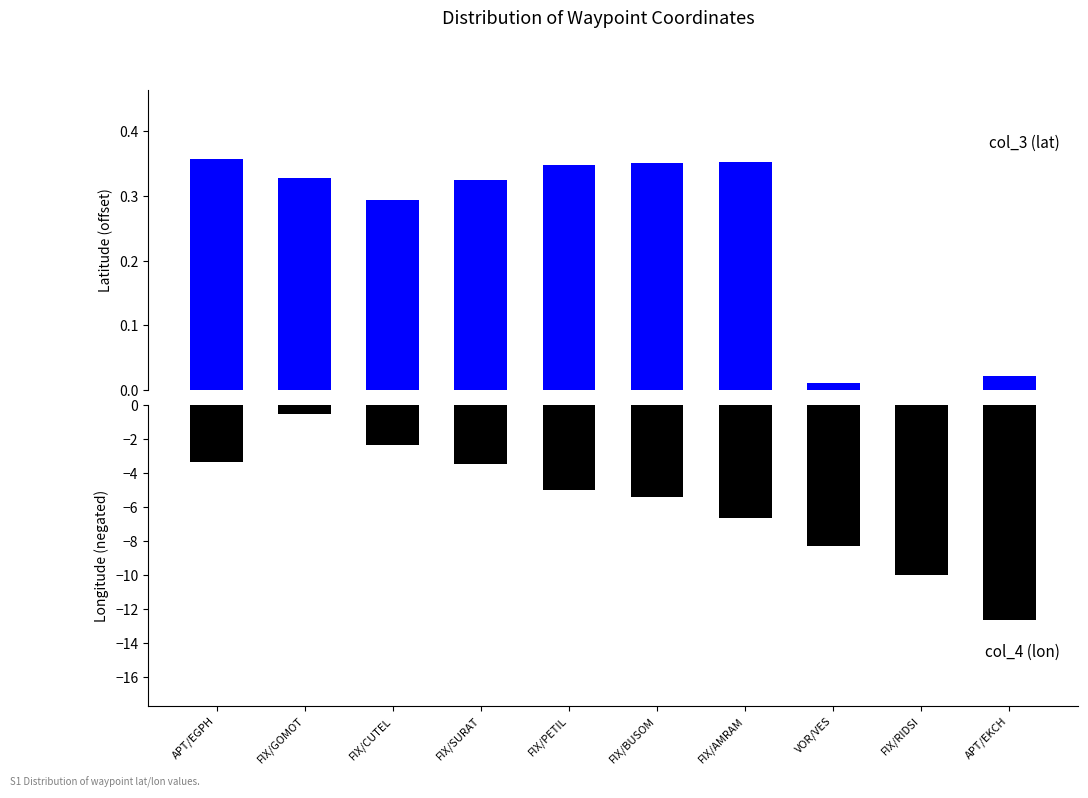

How many data points in col_4 (lon) are less than -5?

5